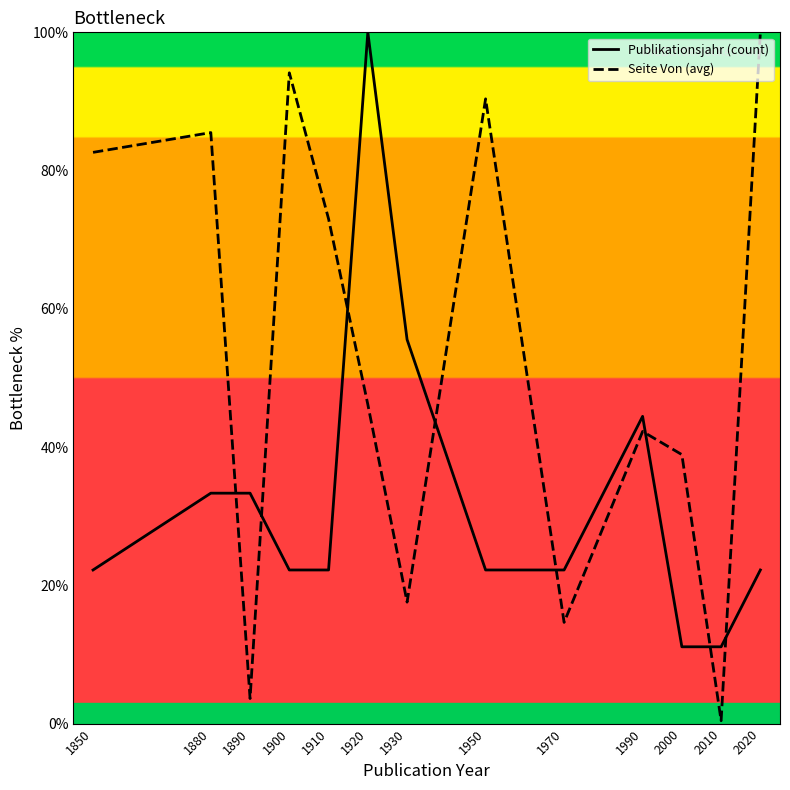

What is the lowest value of the Publikationsjahr (count) series?

11.1